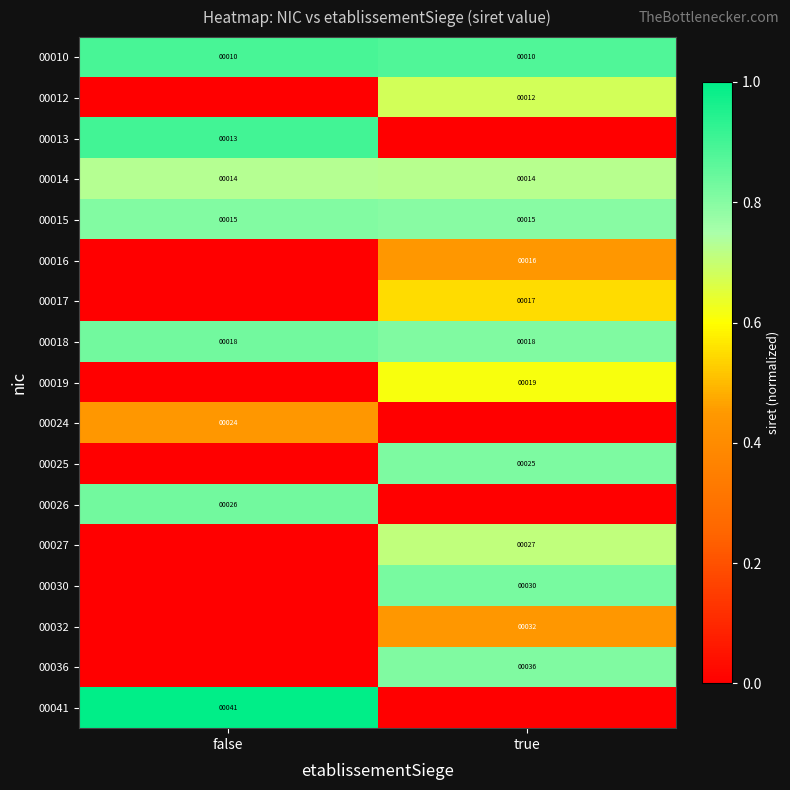

What is the sum of all 00018 values?

36